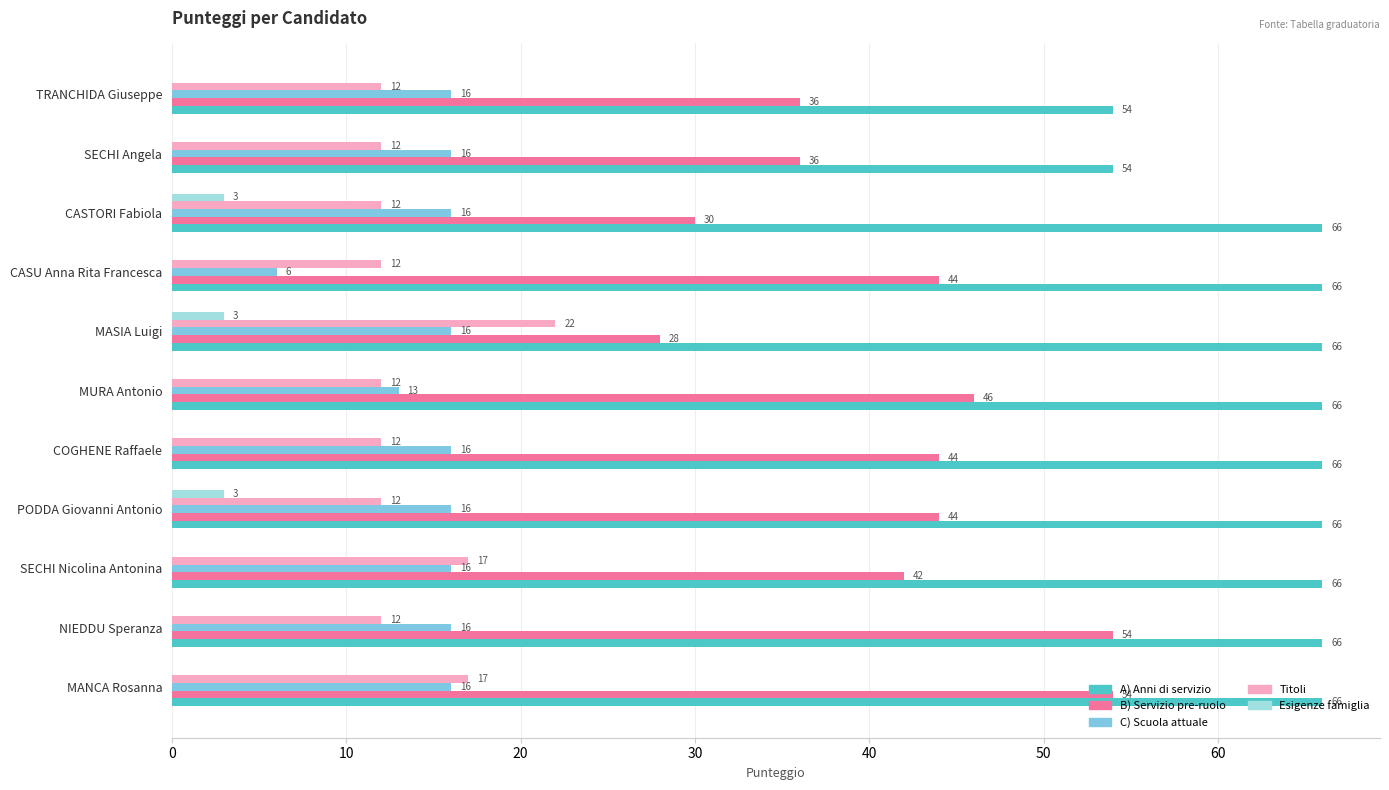

What is the sum of the Esigenze famiglia values at CASTORI Fabiola and SECHI Angela?

3